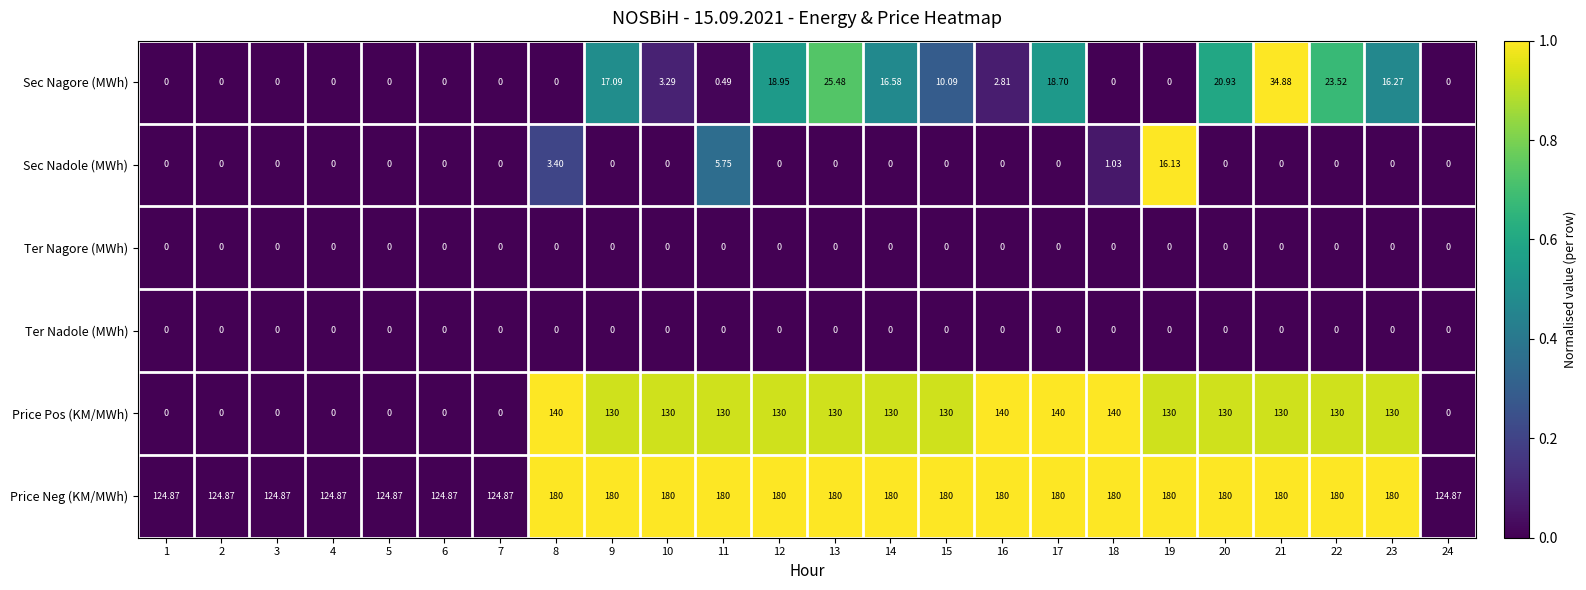

Which series has the largest total across all categories?

Price Neg (KM/MWh)